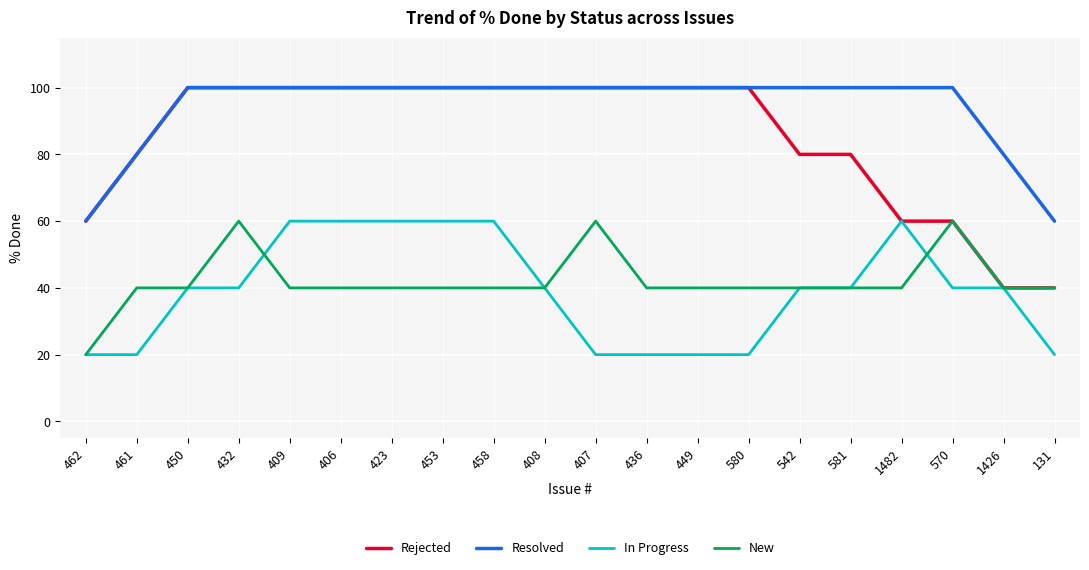

What is the sum of the New values at 450 and 432?

100